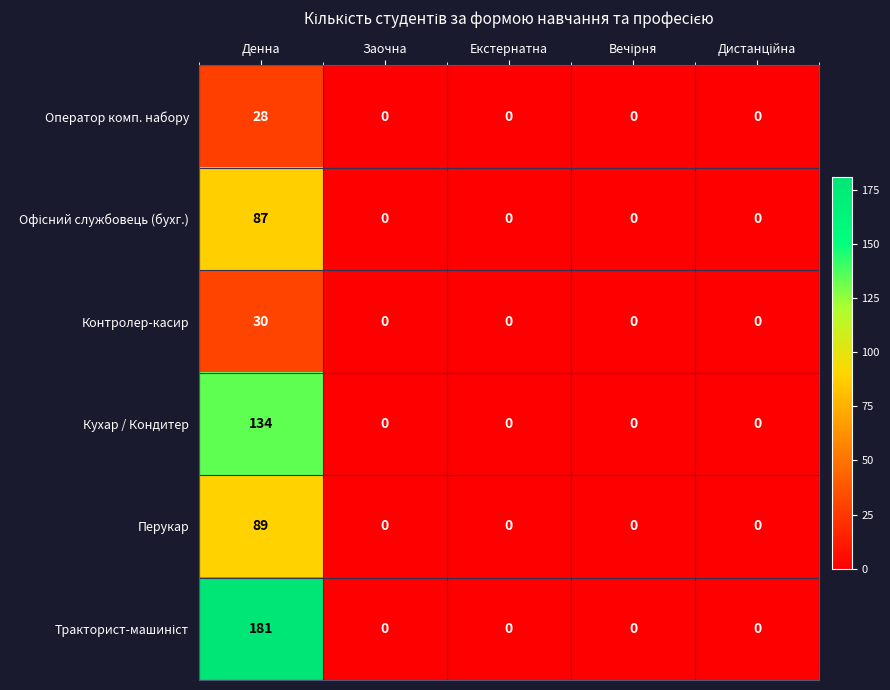

At which category does the chart reach its peak across all series?

Денна